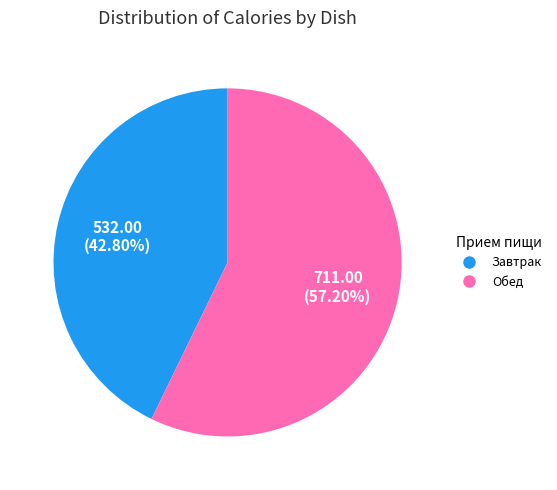

Combined, do Завтрак and Обед account for over 50%?

Yes